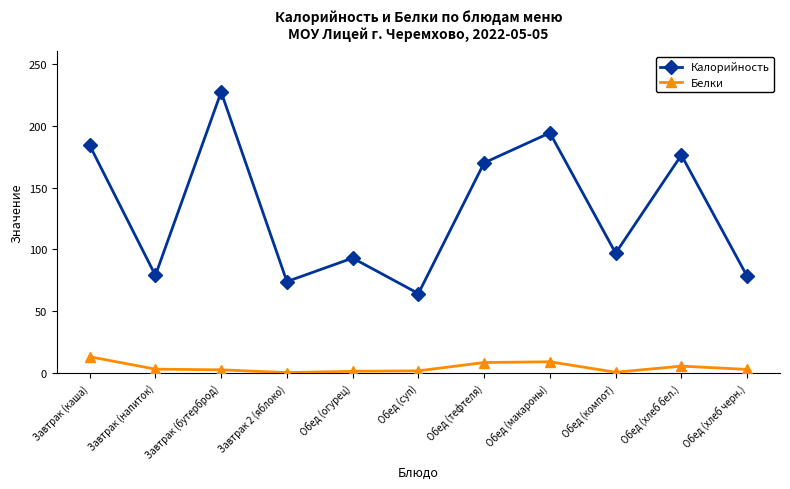

What is the label of the 2nd point from the right?

Обед (хлеб бел.)